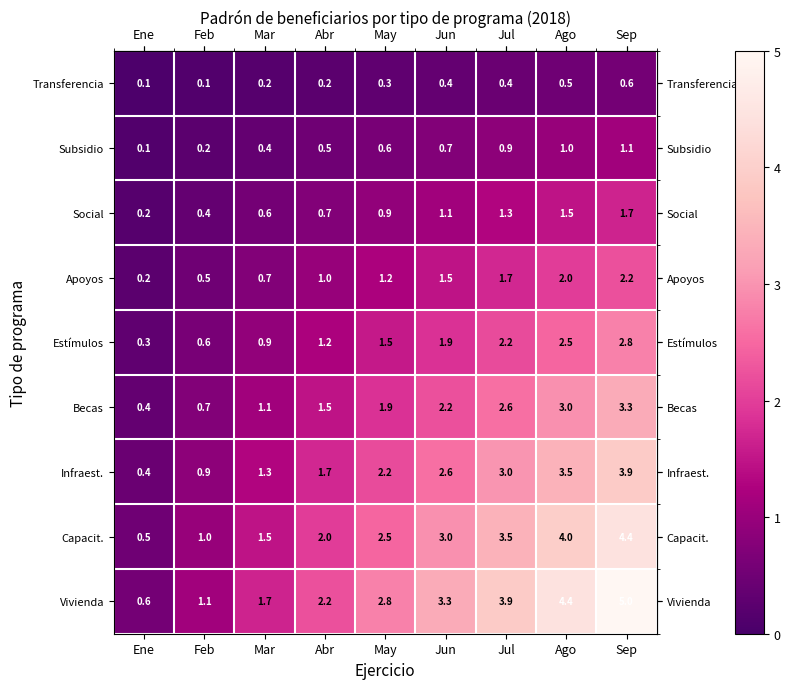

What is the maximum value shown in the chart?

5.0